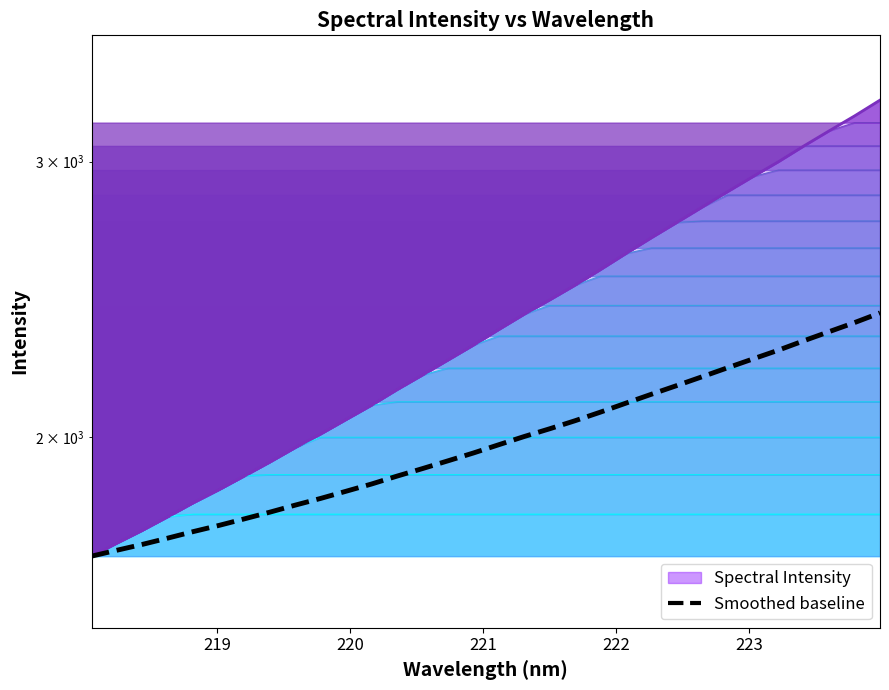

What position from the right is 219?

31